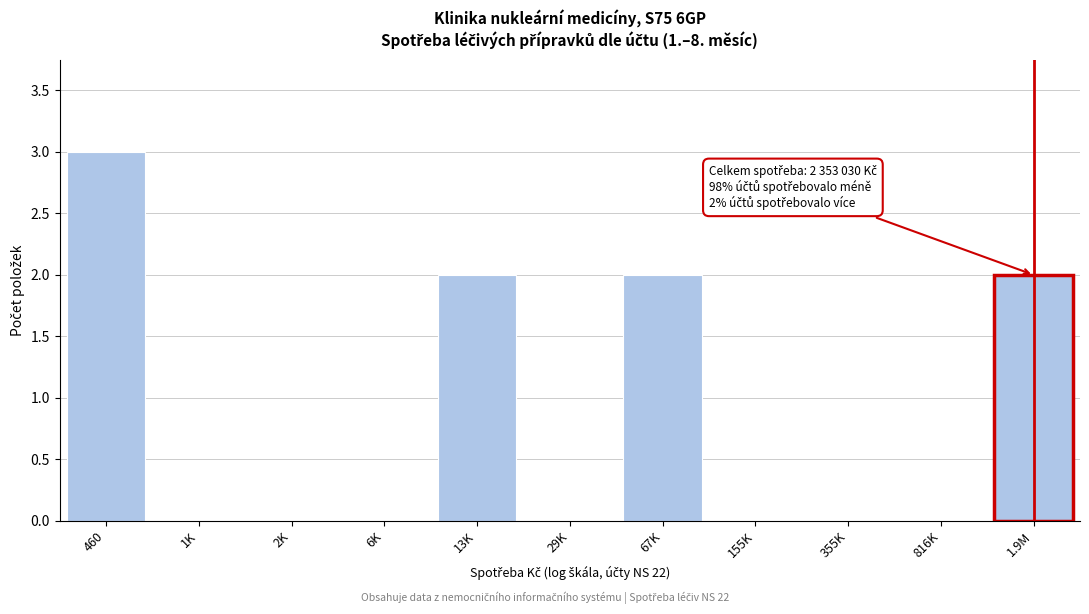

Reading left to right, transcribe all the data shown in this chart.

460=3	1K=0	2K=0	6K=0	13K=2	29K=0	67K=2	155K=0	355K=0	816K=0	1.9M=2